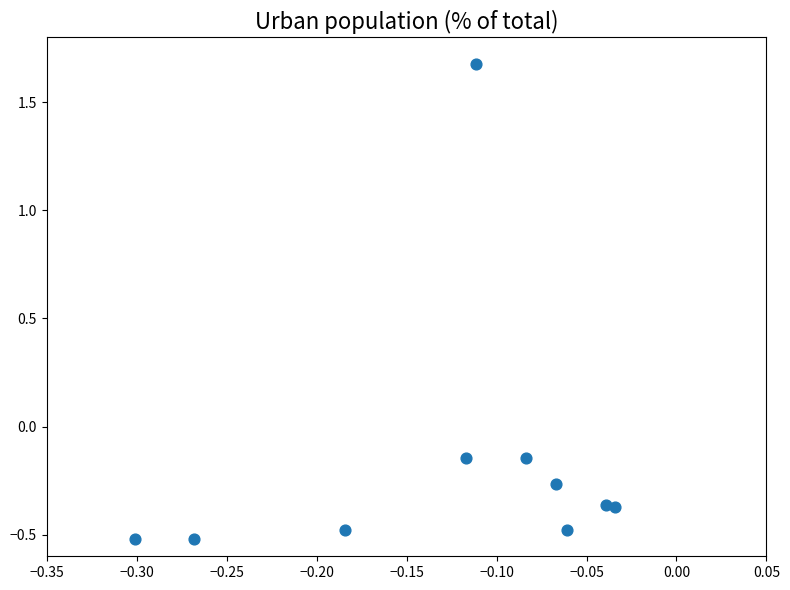

What is the range of X values (max minus min)?

0.3